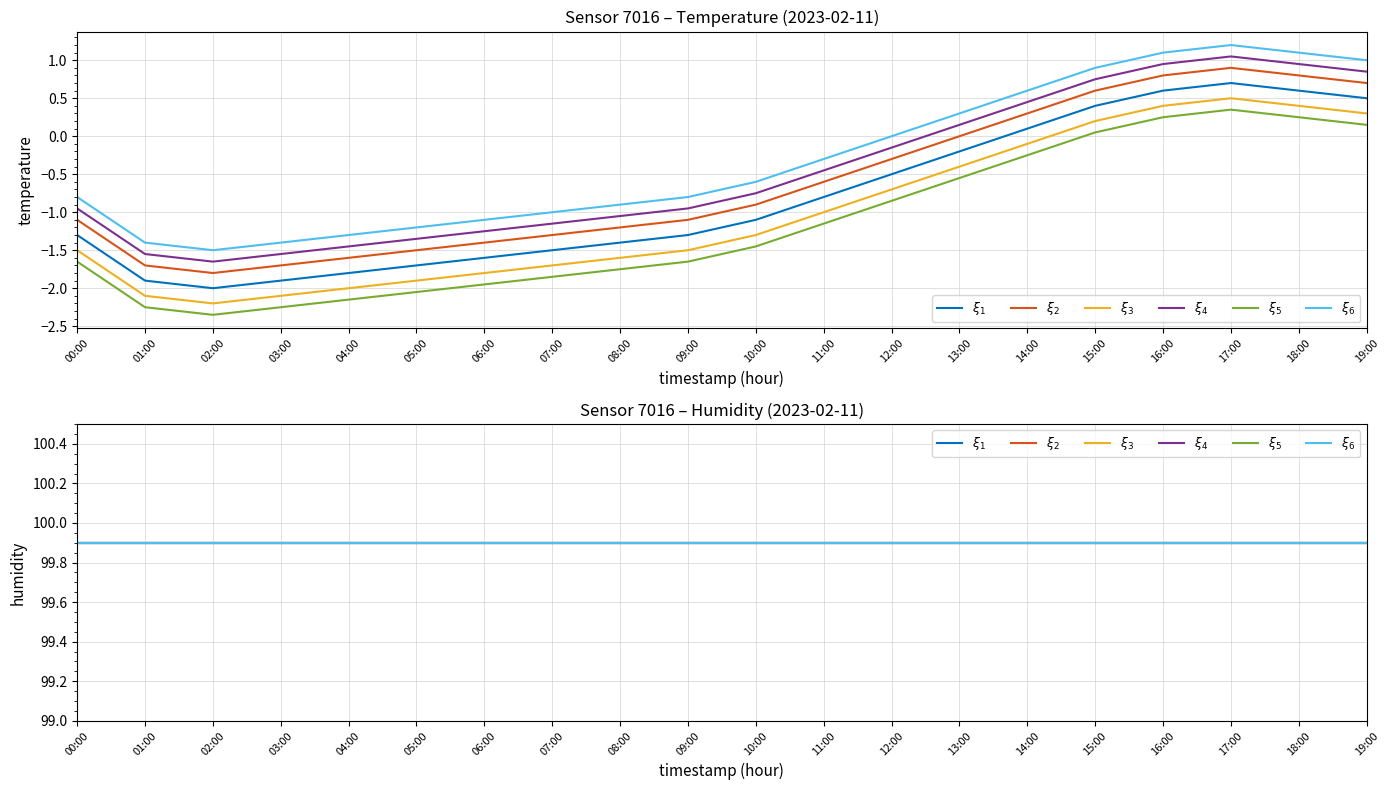

Does the chart display data point markers on the line(s)?

No